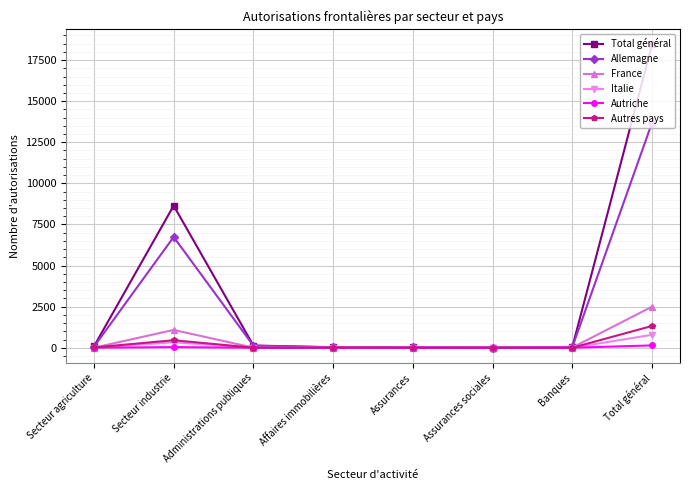

What is the label of the 1st point from the left?

Secteur agriculture